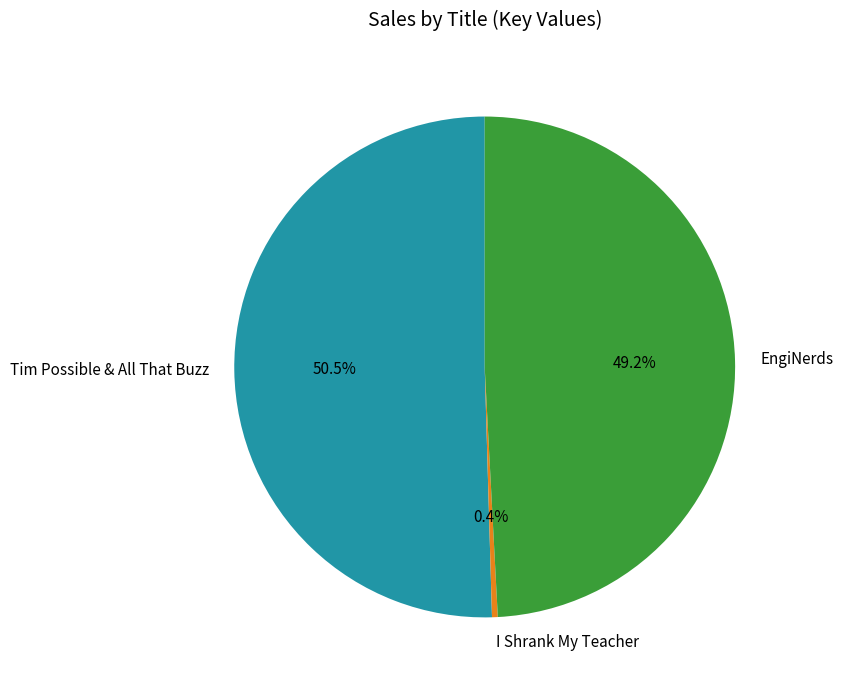

The I Shrank My Teacher slice represents 0% of the pie. True or false?

True